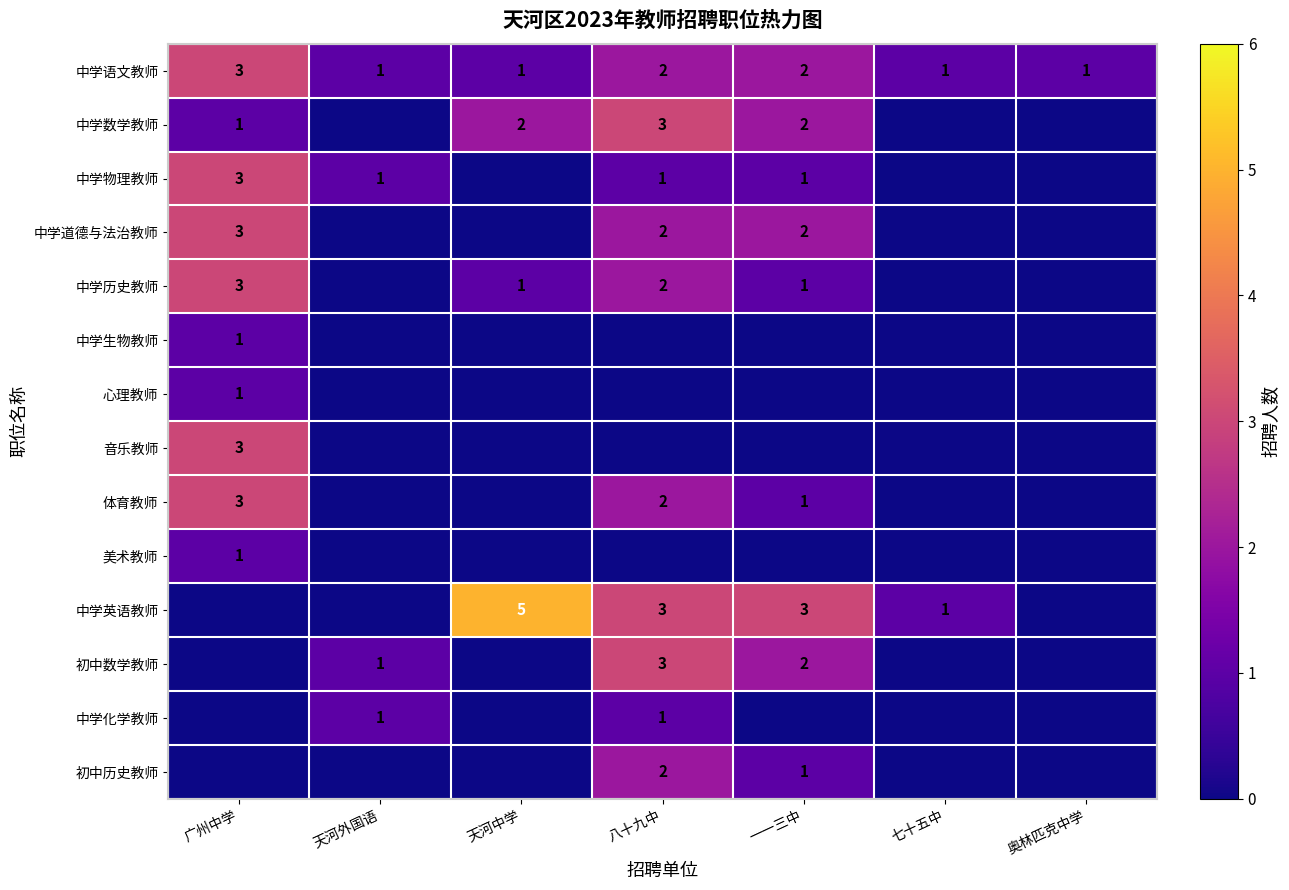

What is the spread (max minus min) of values at 八十九中?

3